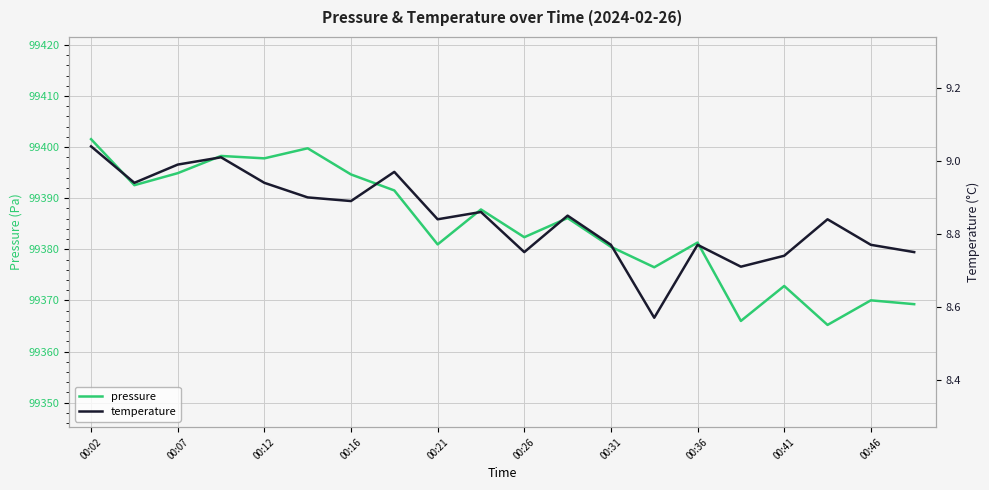

Is it true that pressure equals 99401.6 at 00:02?

True